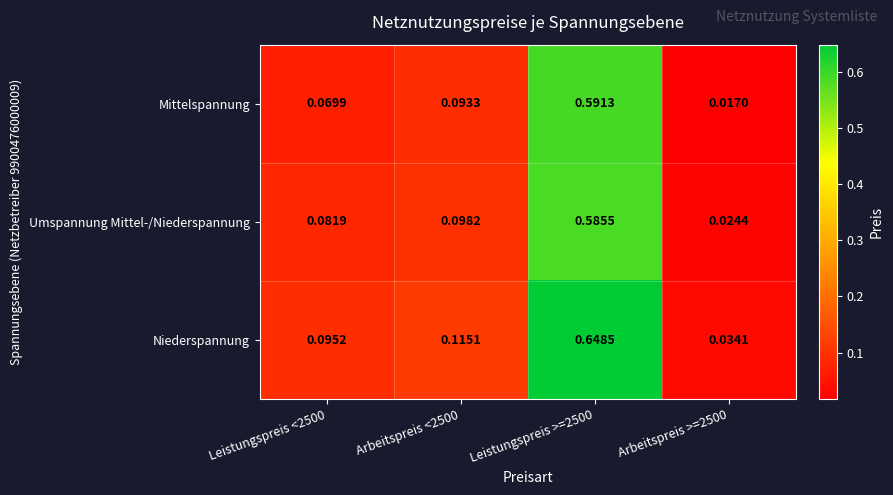

Rank the series at Leistungspreis <2500 from highest to lowest value.

Niederspannung, Umspannung Mittel-/Niederspannung, Mittelspannung